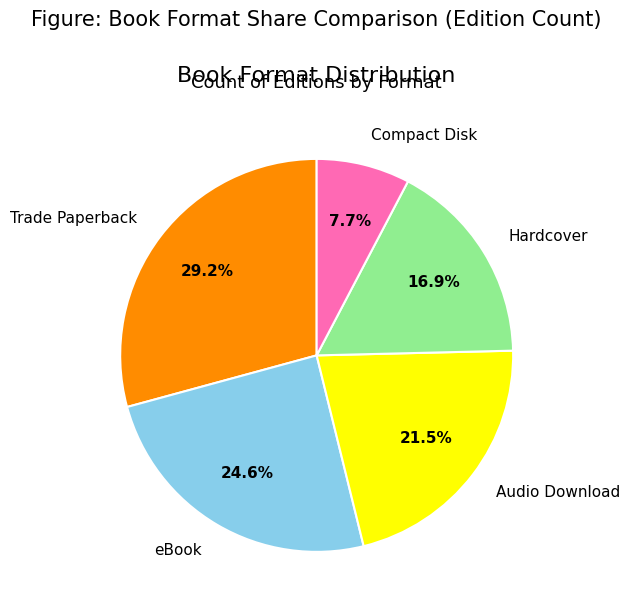

To the nearest percent, what is the combined percentage of Compact Disk and Hardcover?

25%